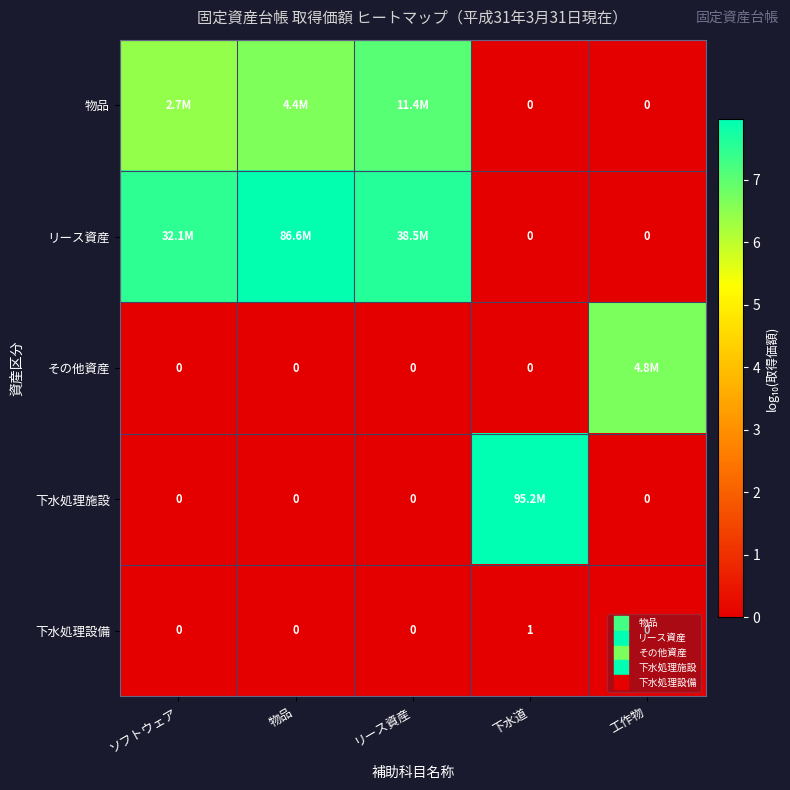

What is the maximum value shown in the chart?

8.0